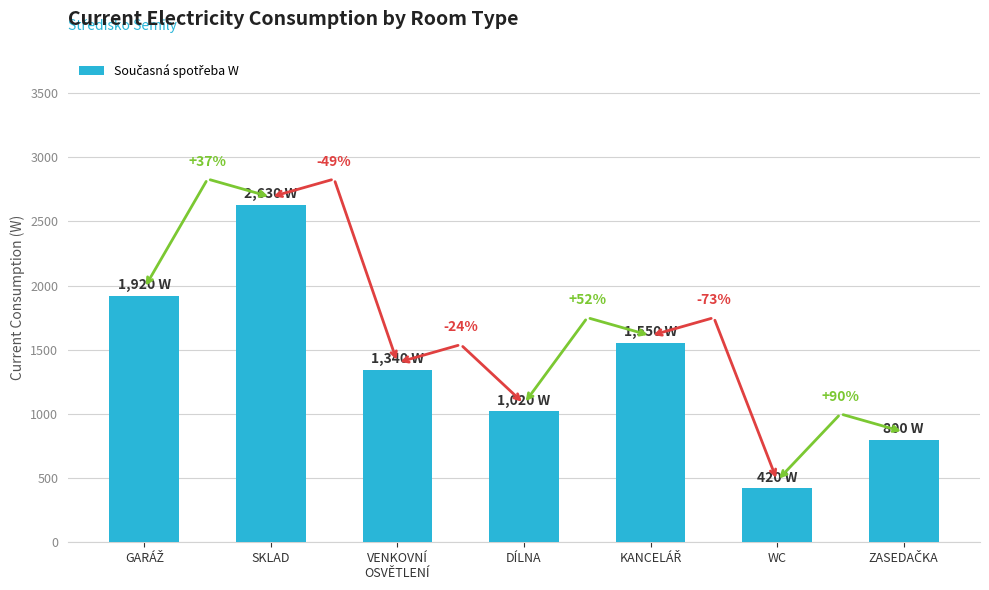

Does the chart contain any negative values?

No